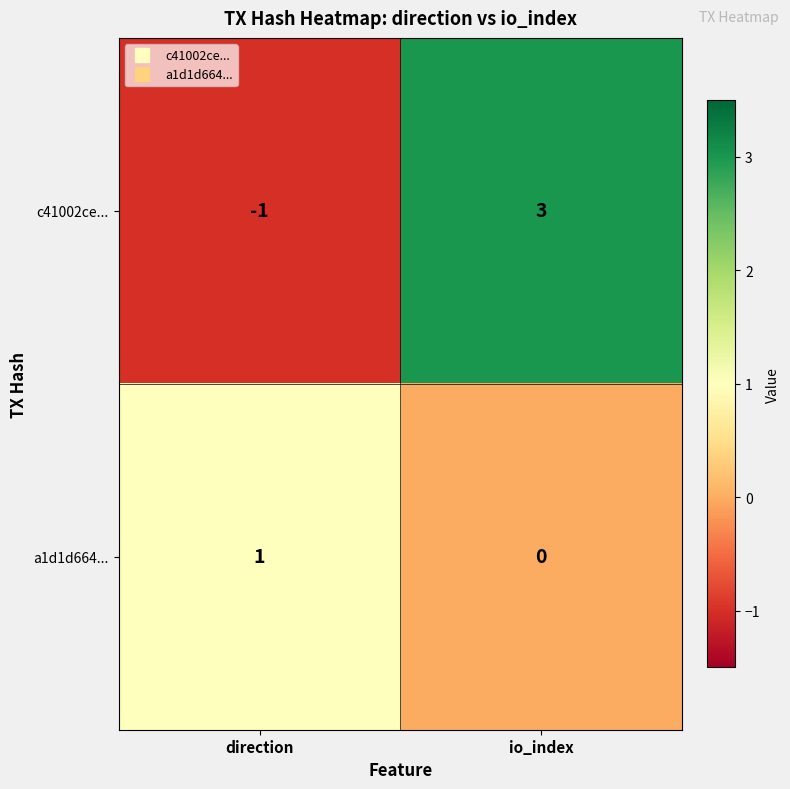

What is the greatest value displayed?

3